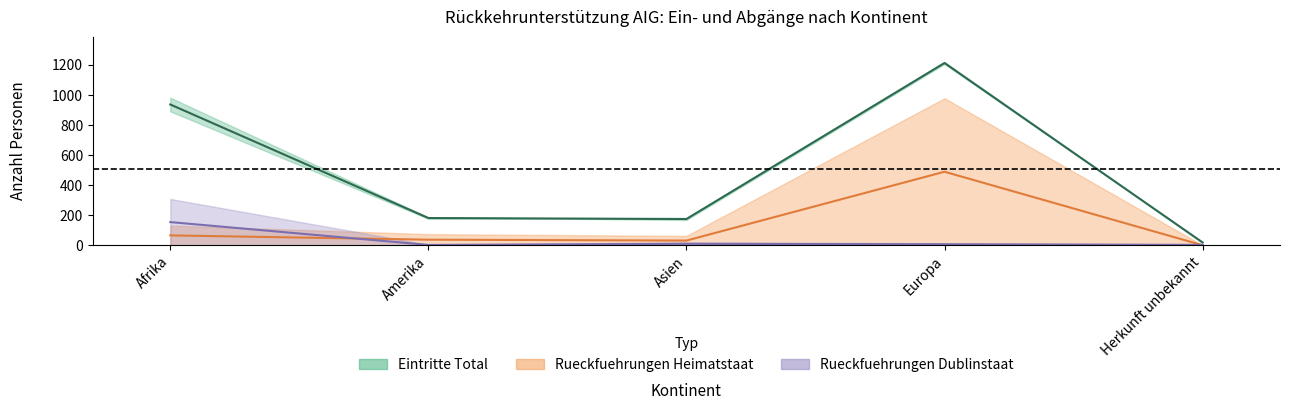

Count the number of data series in this chart.

3